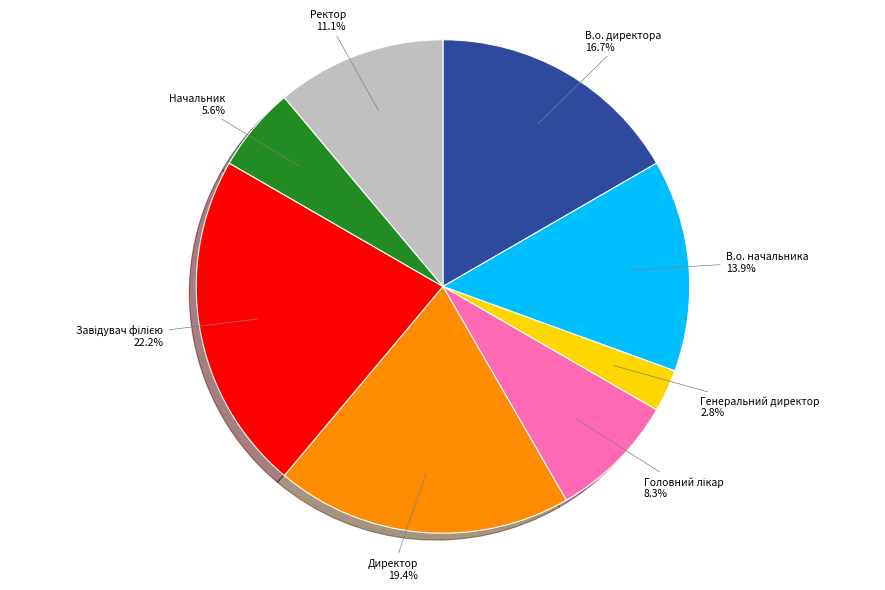

To the nearest percent, what portion does В.о. начальника represent?

14%